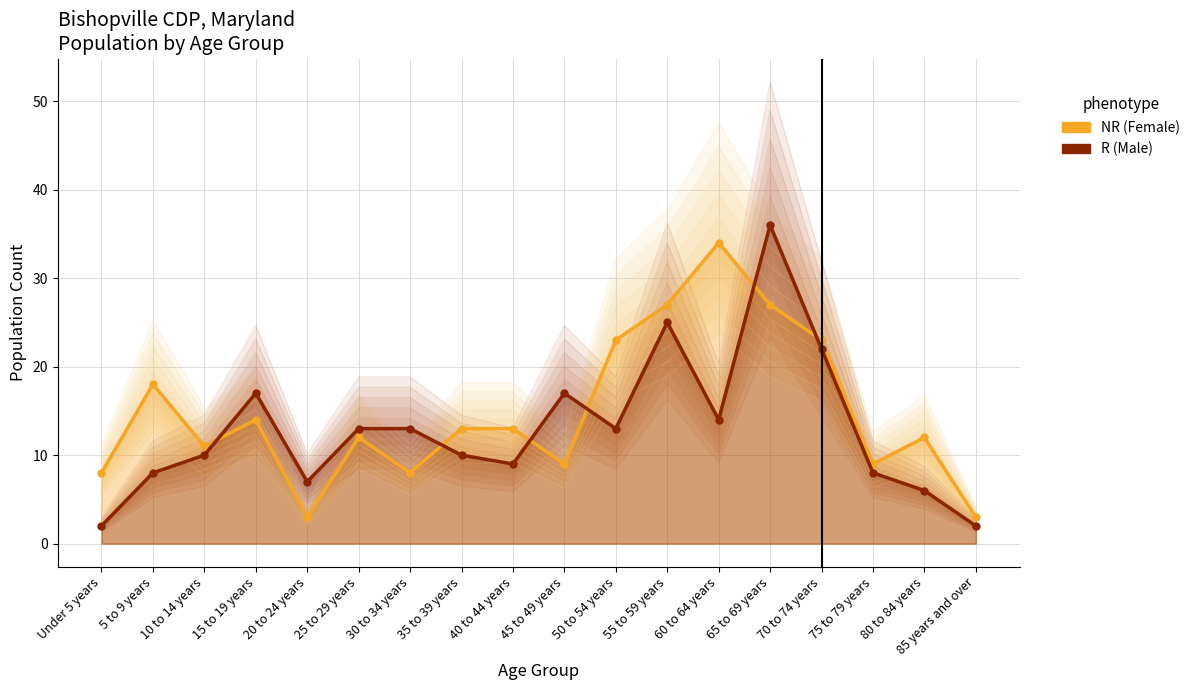

Count the number of categories in the chart.

18